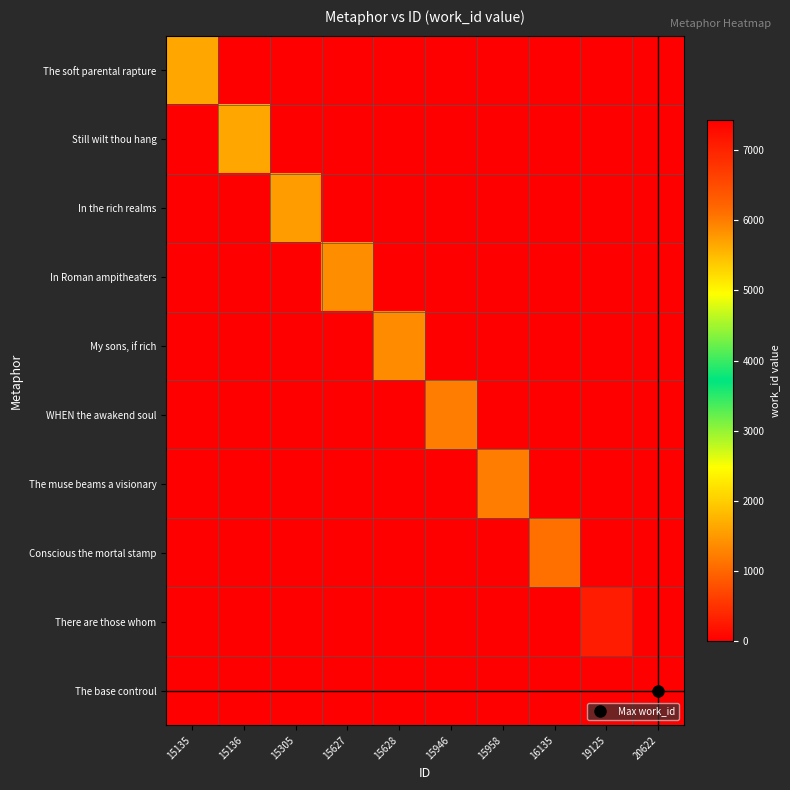

At which category does the chart reach its peak across all series?

20622